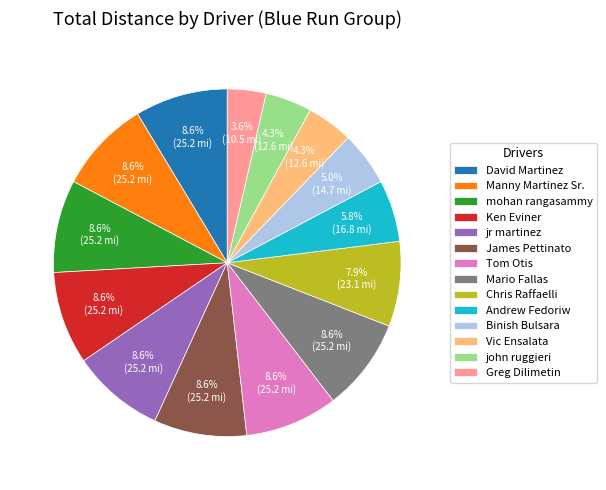

True or false: jr martinez accounts for 22% of the total.

False